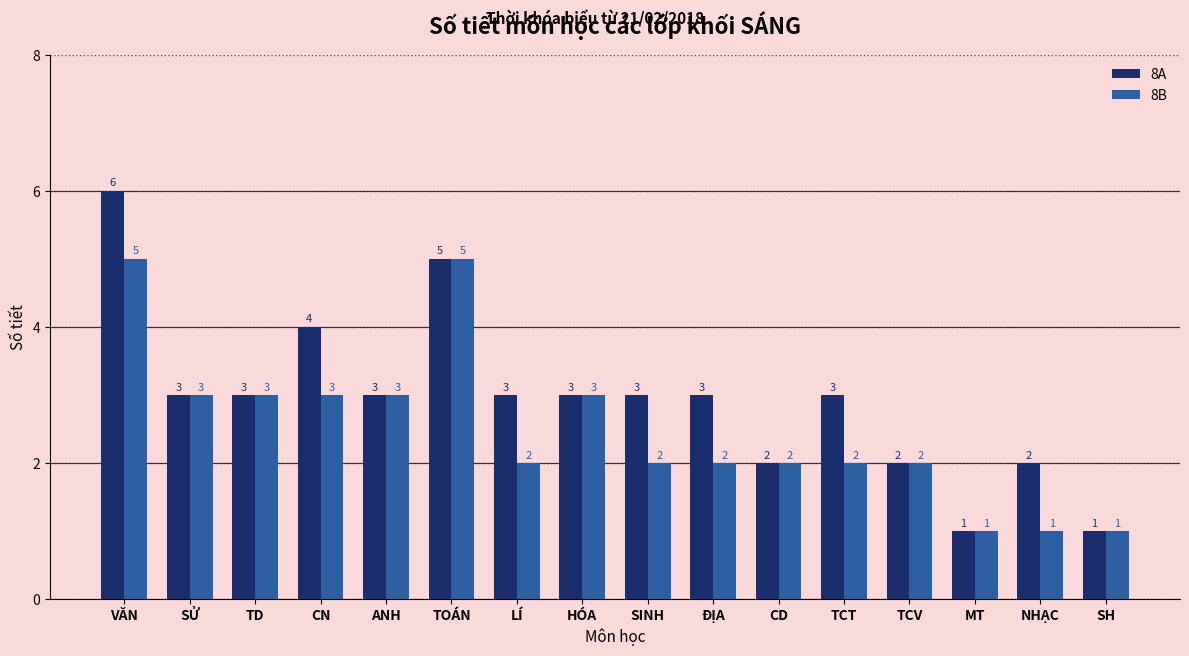

True or false: 8B has a value of 2 at ĐỊA.

True